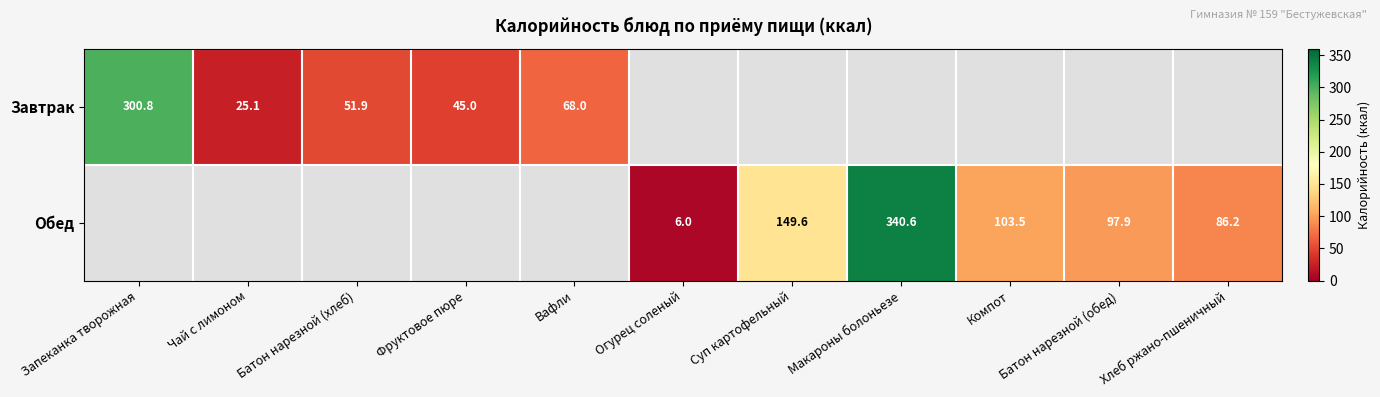

The Обед series shows 139.2 at Батон нарезной (обед). True or false?

False